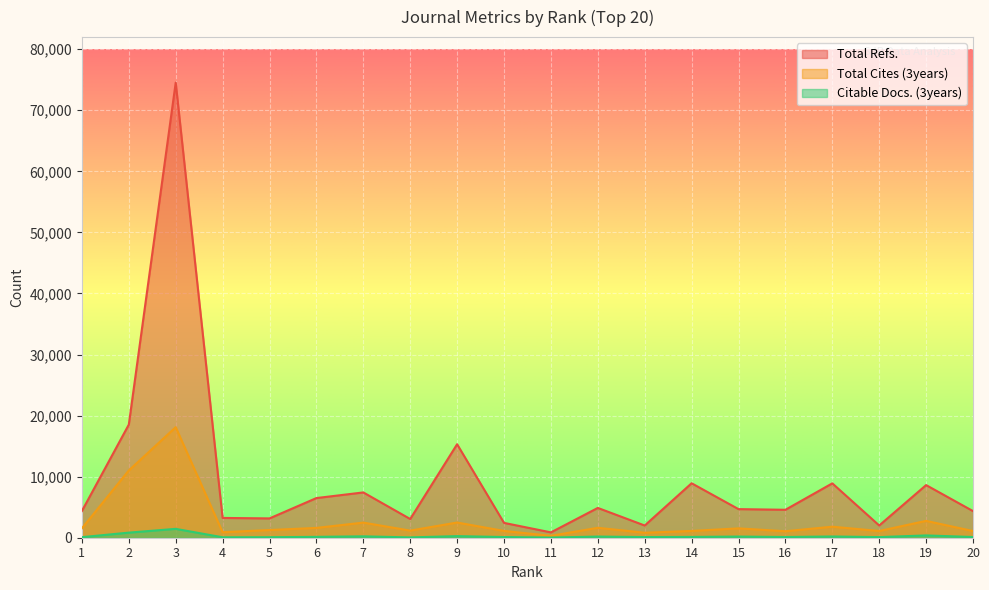

Is the value of Total Refs. at 19 greater than the value of Total Cites (3years) at 12?

Yes